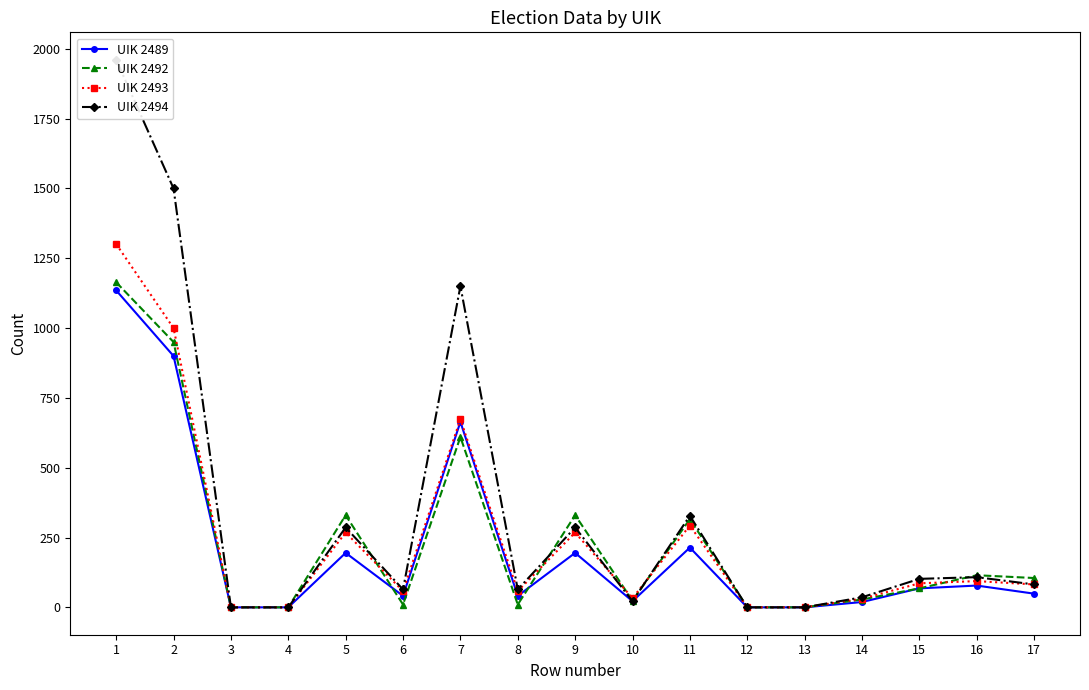

What are all the series names shown in the legend?

UIK 2489, UIK 2492, UIK 2493, UIK 2494